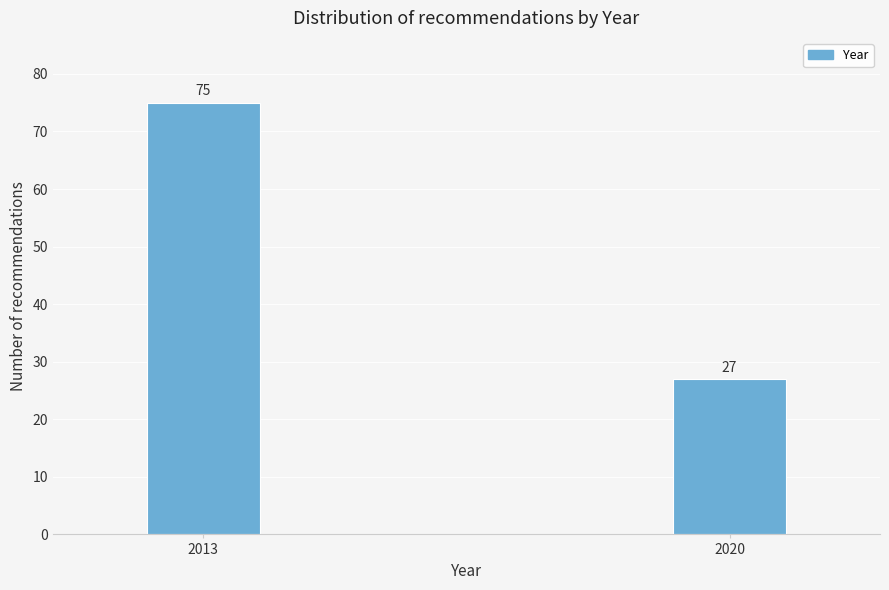

Reading left to right, extract all data points from this chart.

75	27